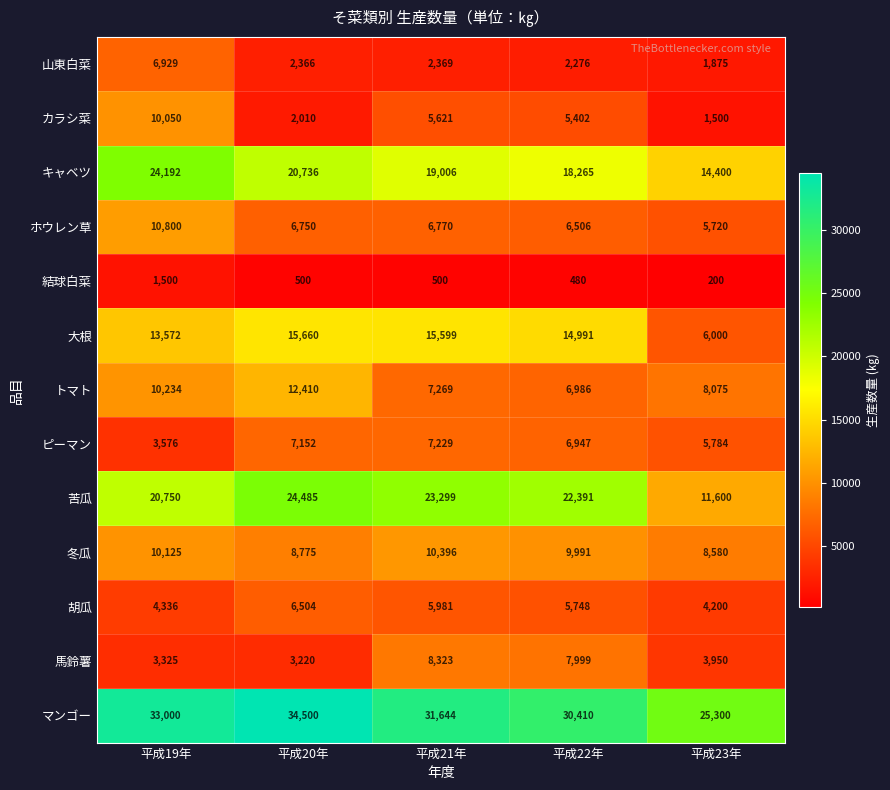

The トマト series shows 10234 at 平成19年. True or false?

True